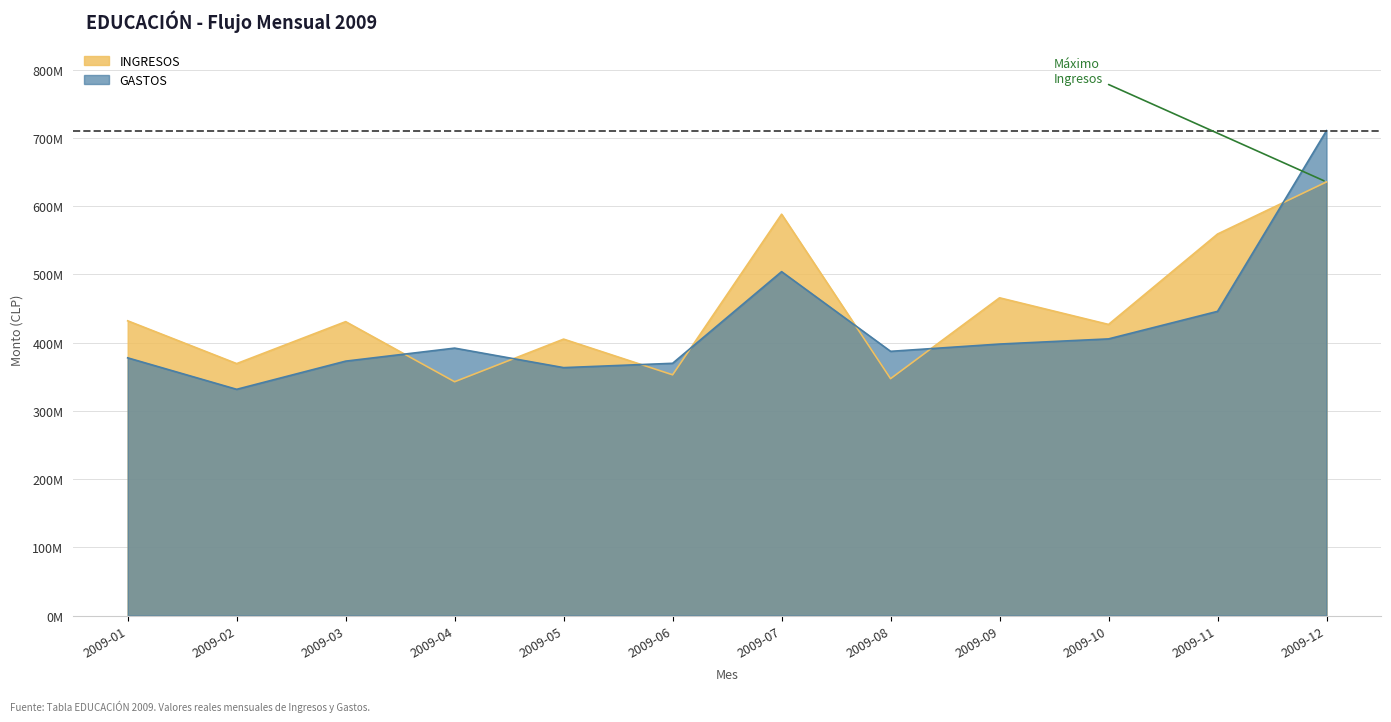

Where is the first local maximum for INGRESOS?

2009-03